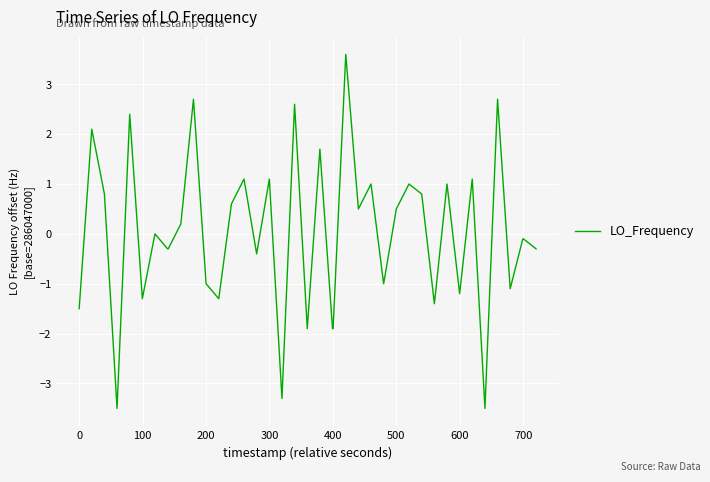

What is the difference between the maximum and minimum values?

7.1